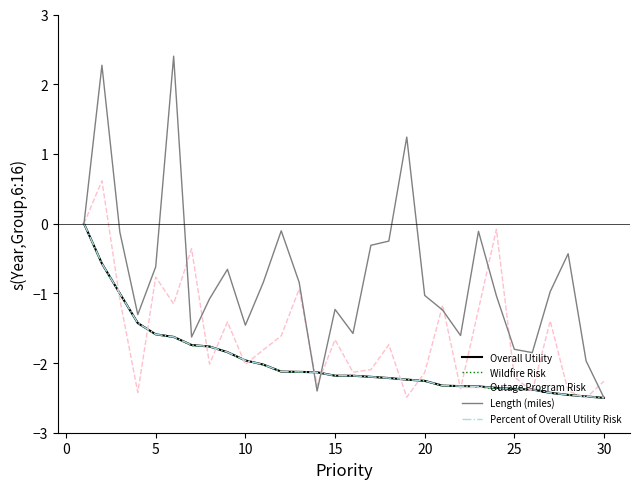

Does the chart have visible grid lines?

No